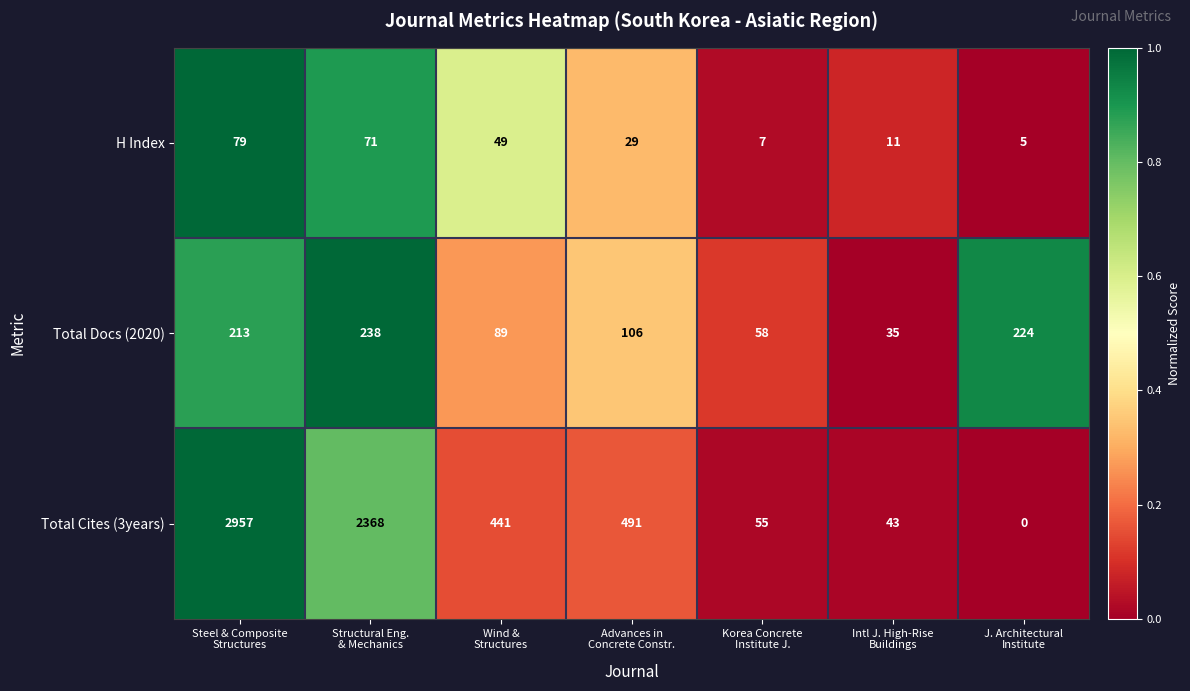

List the series in order of their peak value, highest first.

Total Cites (3years), Total Docs (2020), H Index